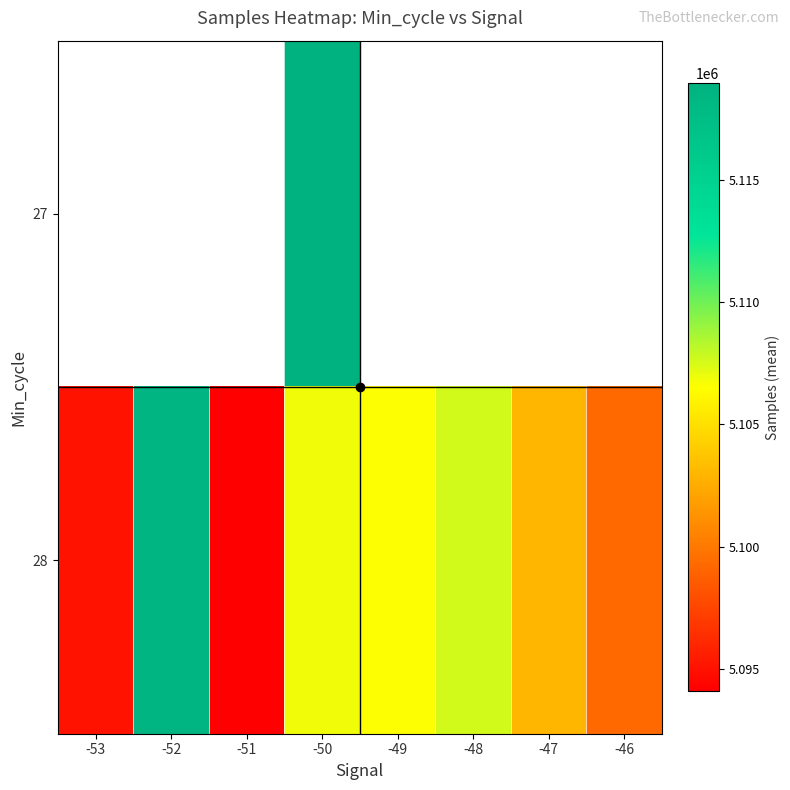

What value does the 28 series have at -51?

5094088.7